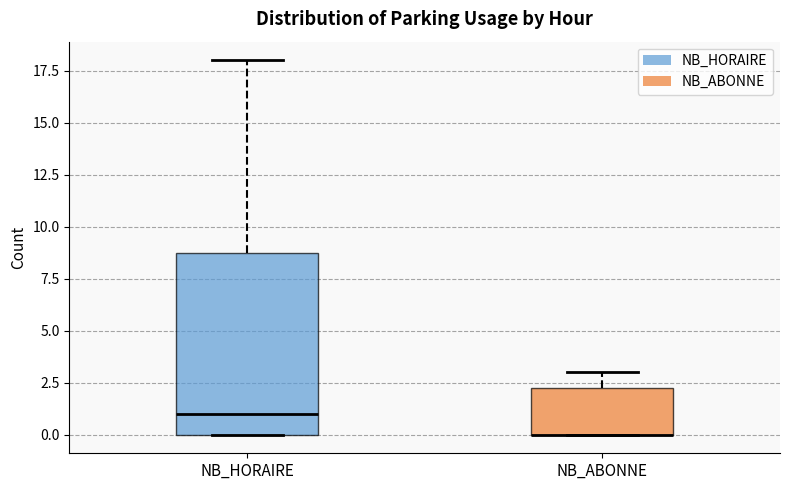

Reading left to right, read every box against the y-axis: the position of its median line, the range the box covers, and the ends of its whiskers. The values are not printed on the chart, so give them approximately, as read against the axis.

NB_HORAIRE: median 1.0, box 0.0 to 9.0, whiskers 0.0 to 18.0
NB_ABONNE: median 0.0 (drawn on the box's lower edge), box 0.0 to 2.5, whiskers 0.0 to 3.0